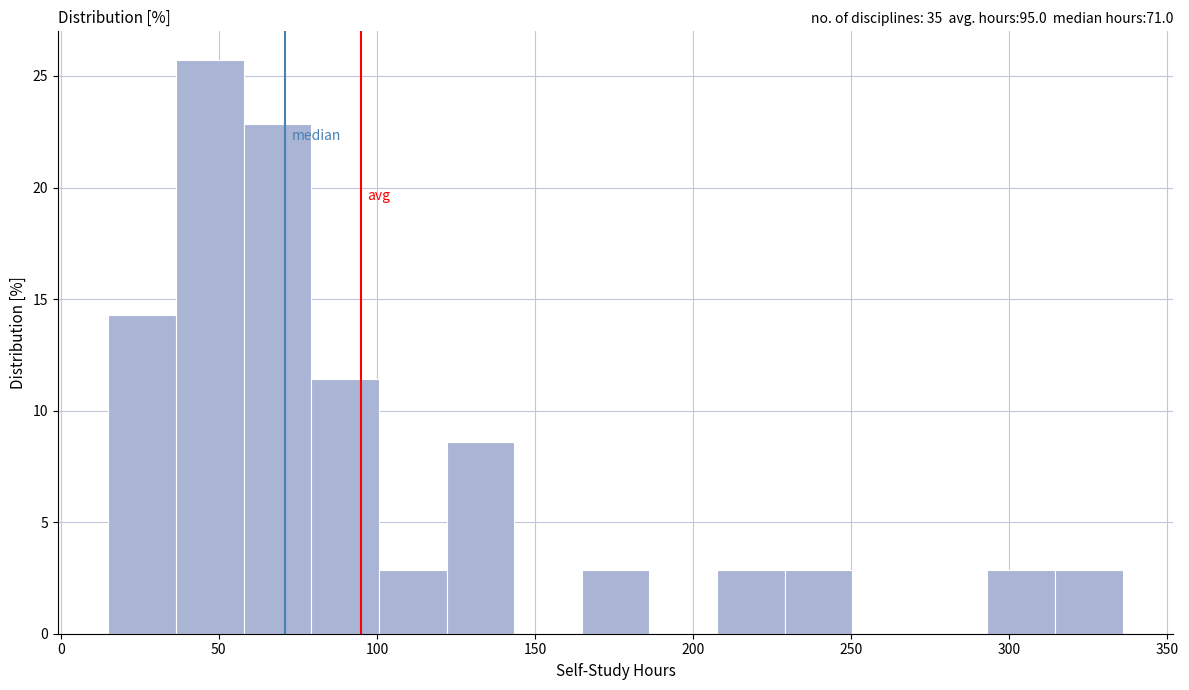

Reading left to right, list every bar in this chart as the range it spans on the x-axis followed by its height. Neither the bar edges nor the heights are printed on the chart, so give them approximately, as read against the axes.

15 to 35: 14.5
35 to 60: 25.5
60 to 80: 23.0
80 to 100: 11.5
100 to 120: 3.0
120 to 145: 8.5
145 to 165: 0
165 to 185: 3.0
185 to 210: 0
210 to 230: 3.0
230 to 250: 3.0
250 to 270: 0
270 to 295: 0
295 to 315: 3.0
315 to 335: 3.0